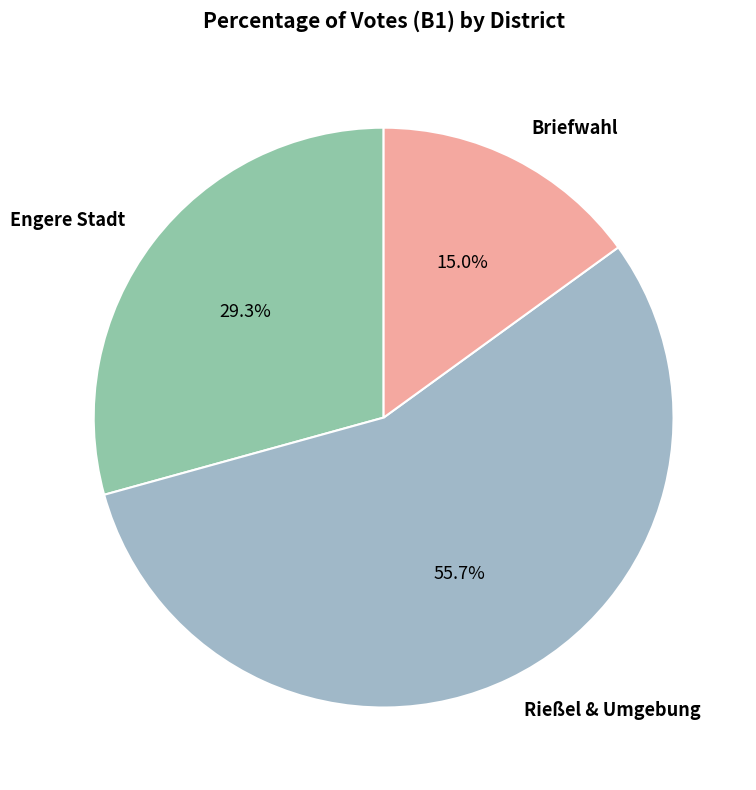

What portion of the pie excludes Rießel & Umgebung?

44.3%